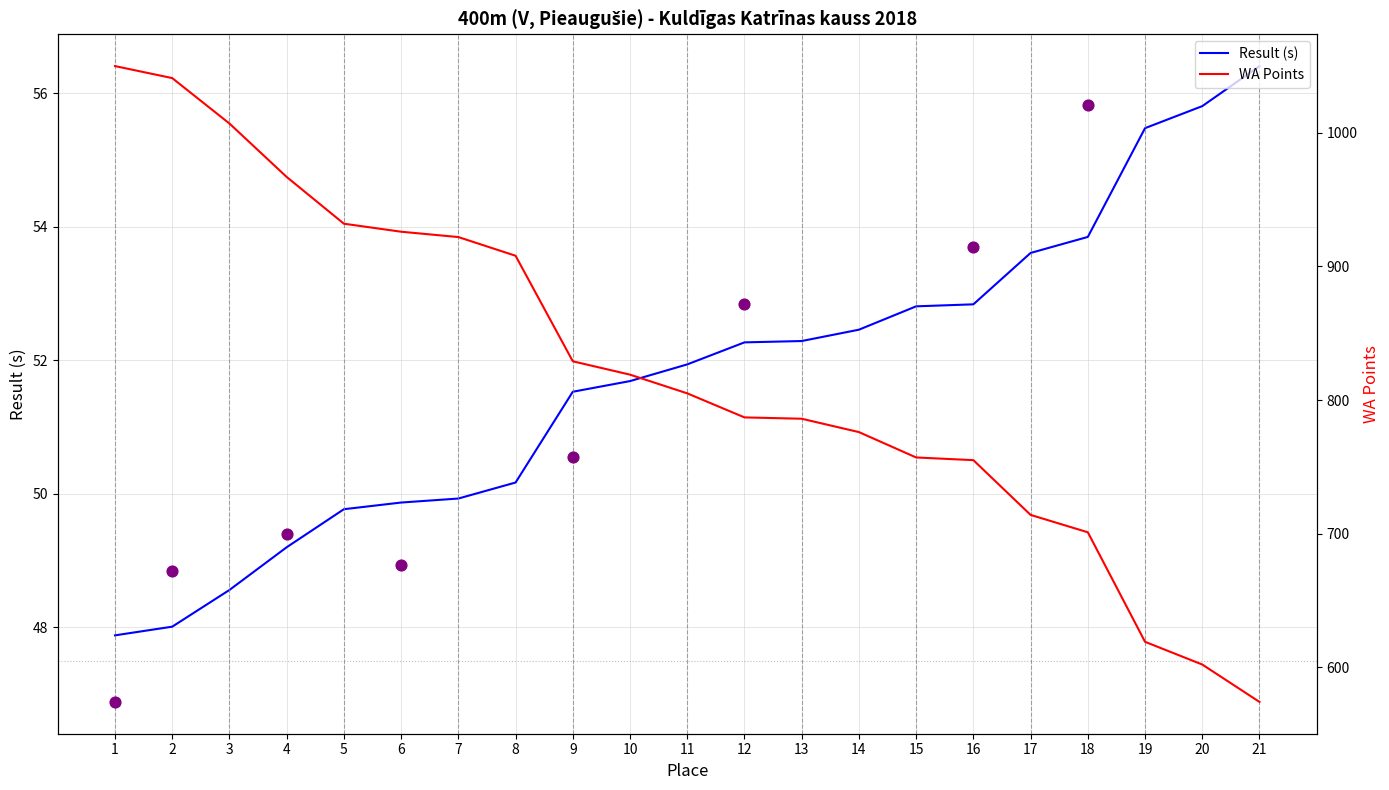

Which series has the largest total across all categories?

WA Points